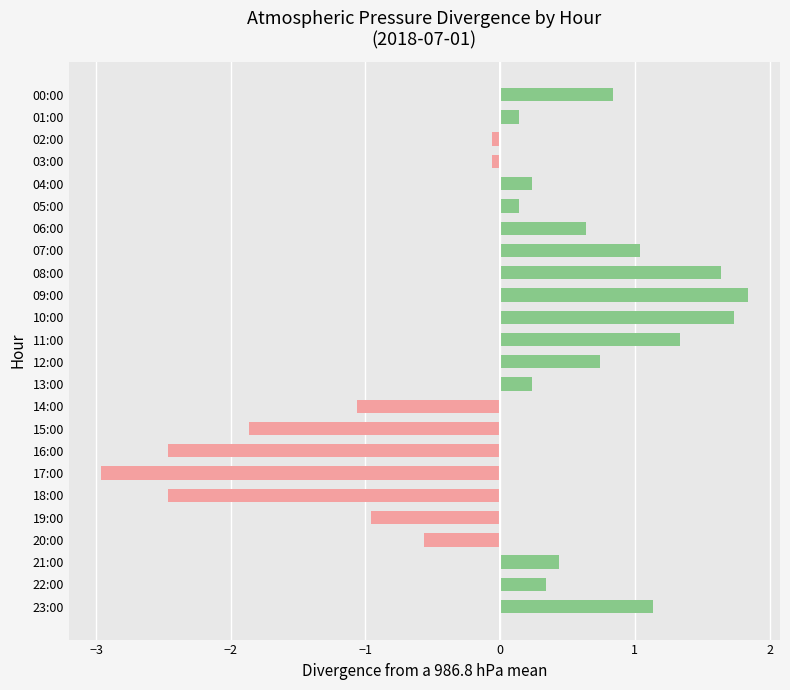

Which has a higher value, 11:00 or 09:00?

09:00